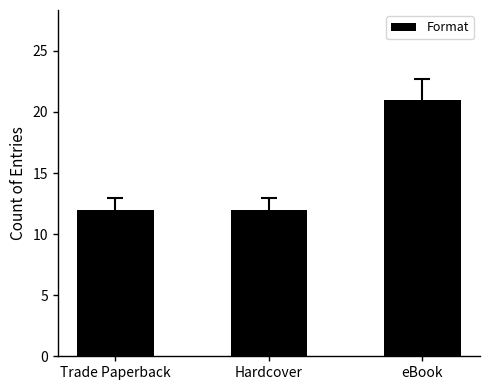

Is it true that the value at Trade Paperback is 6?

False